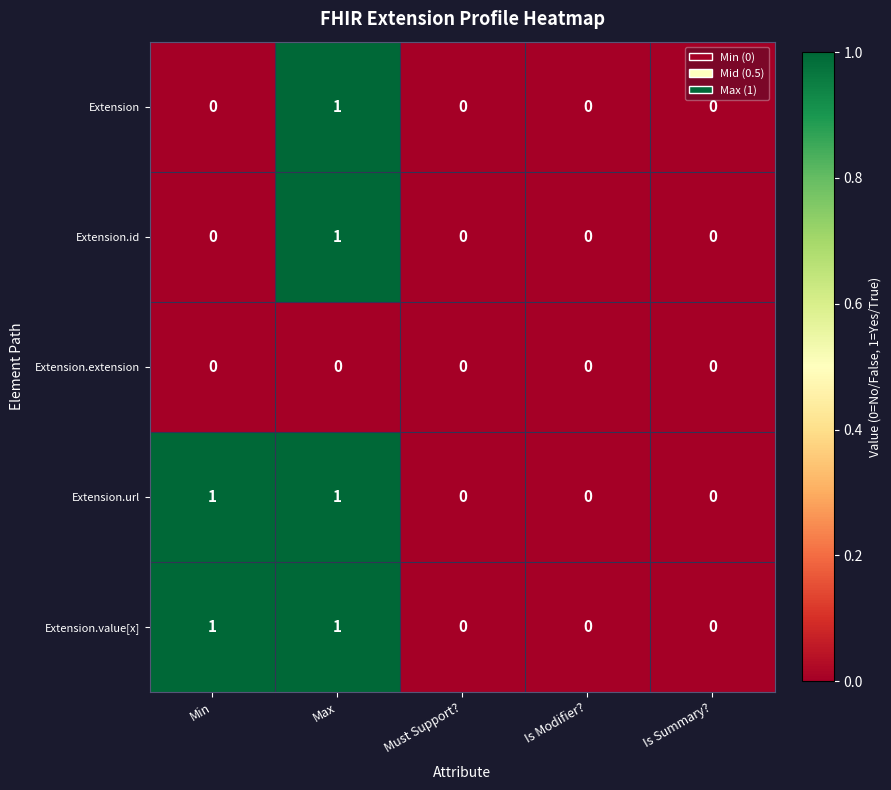

At which category is the sum across all series the highest?

Max